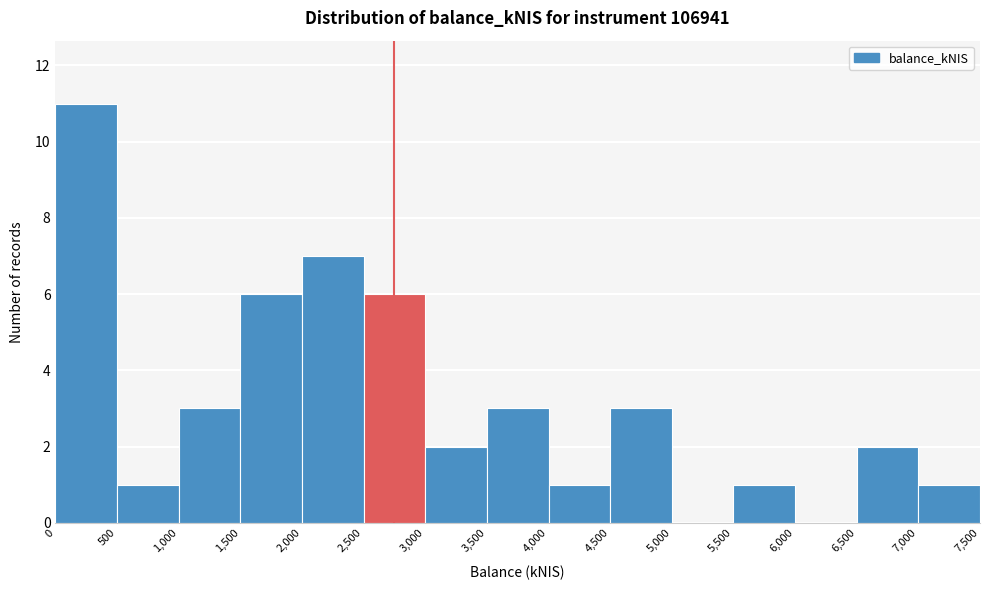

Reading left to right, transcribe this chart: for each bar, give the range it covers on the x-axis and its height. The values are not printed on the chart, so give them approximately, as read against the axis.

0 to 500: 11
500 to 1,000: 1
1,000 to 1,500: 3
1,500 to 2,000: 6
2,000 to 2,500: 7
2,500 to 3,000: 6
3,000 to 3,500: 2
3,500 to 4,000: 3
4,000 to 4,500: 1
4,500 to 5,000: 3
5,000 to 5,500: 0
5,500 to 6,000: 1
6,000 to 6,500: 0
6,500 to 7,000: 2
7,000 to 7,500: 1